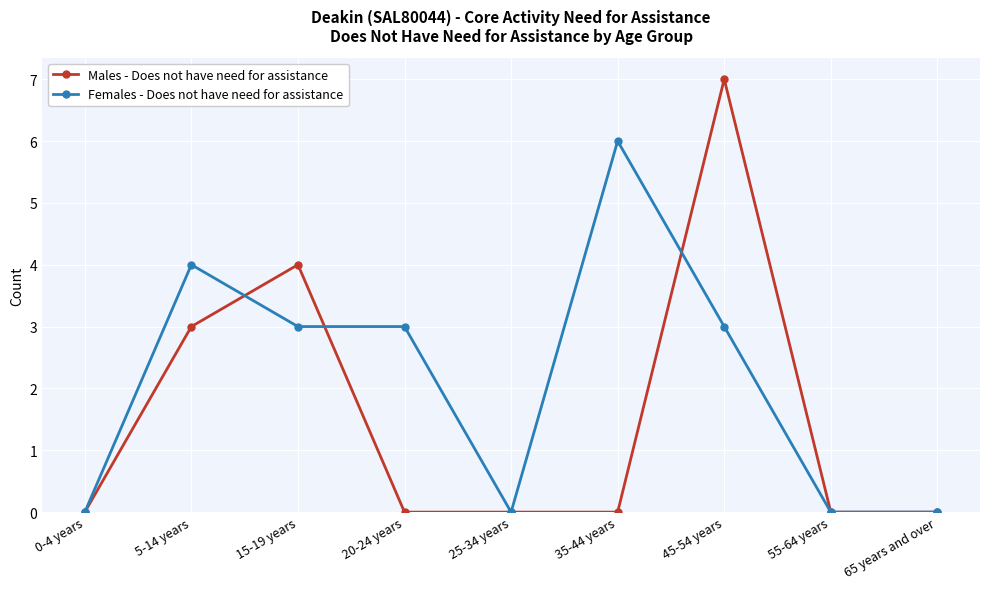

At which category does Males - Does not have need for assistance reach its first local peak?

15-19 years